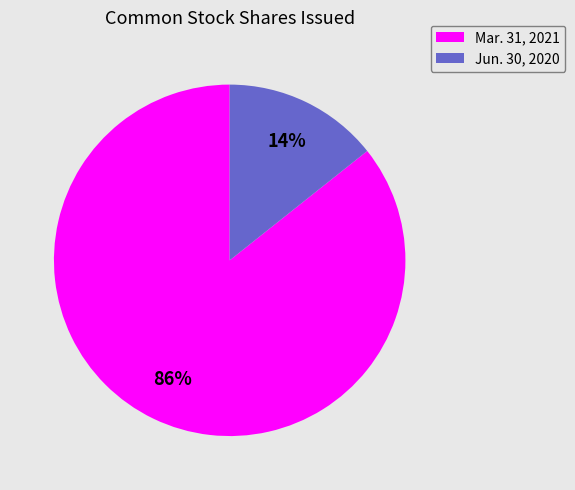

Which slice represents more than half of the pie?

Mar. 31, 2021